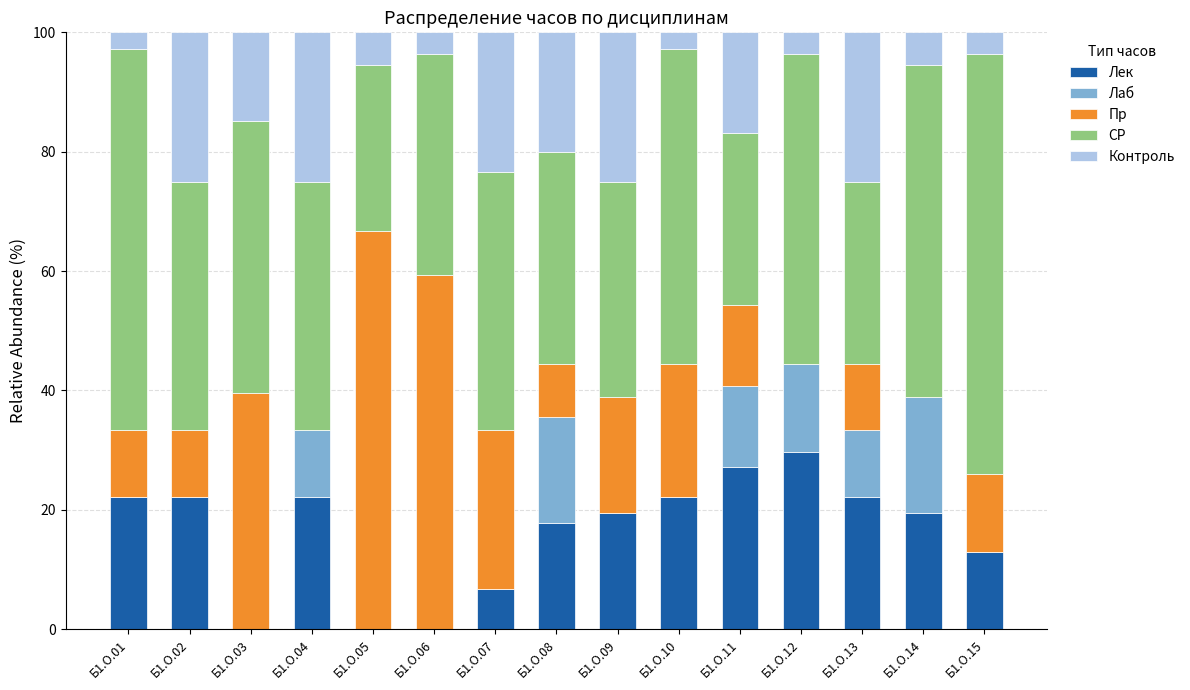

What are all the series names shown in the legend?

Лек, Лаб, Пр, СР, Контроль